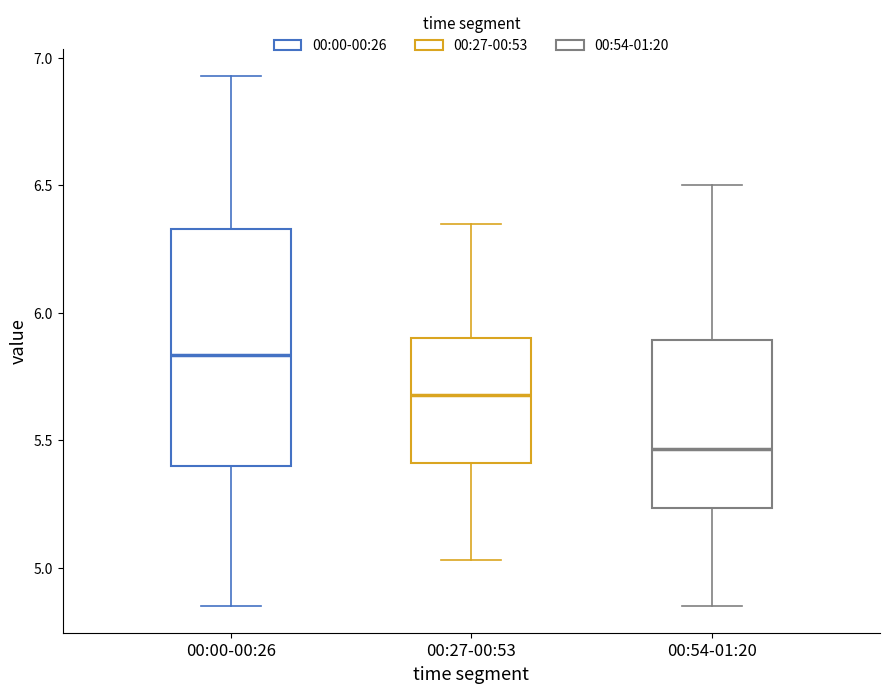

Reading left to right, transcribe this box plot: for each box, give where its median line is, the range the box spans, and where its two whiskers end, as read against the y-axis. The values are not printed on the chart, so give them approximately, as read against the axis.

00:00-00:26: median 5.85, box 5.40 to 6.35, whiskers 4.85 to 6.95
00:27-00:53: median 5.70, box 5.40 to 5.90, whiskers 5.05 to 6.35
00:54-01:20: median 5.45, box 5.25 to 5.90, whiskers 4.85 to 6.50